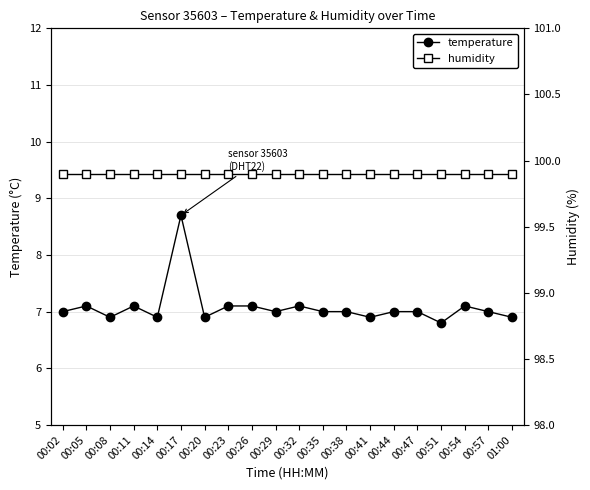

What is the highest value of the temperature series?

8.7